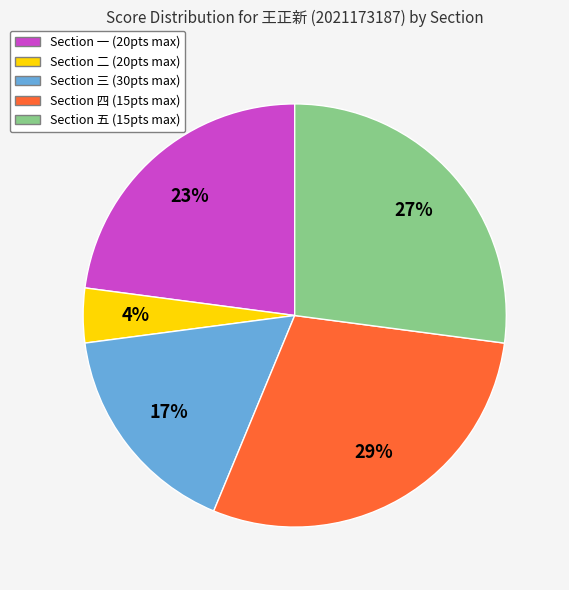

To the nearest percent, what percentage of the pie is Section 二 (20pts max)?

4%